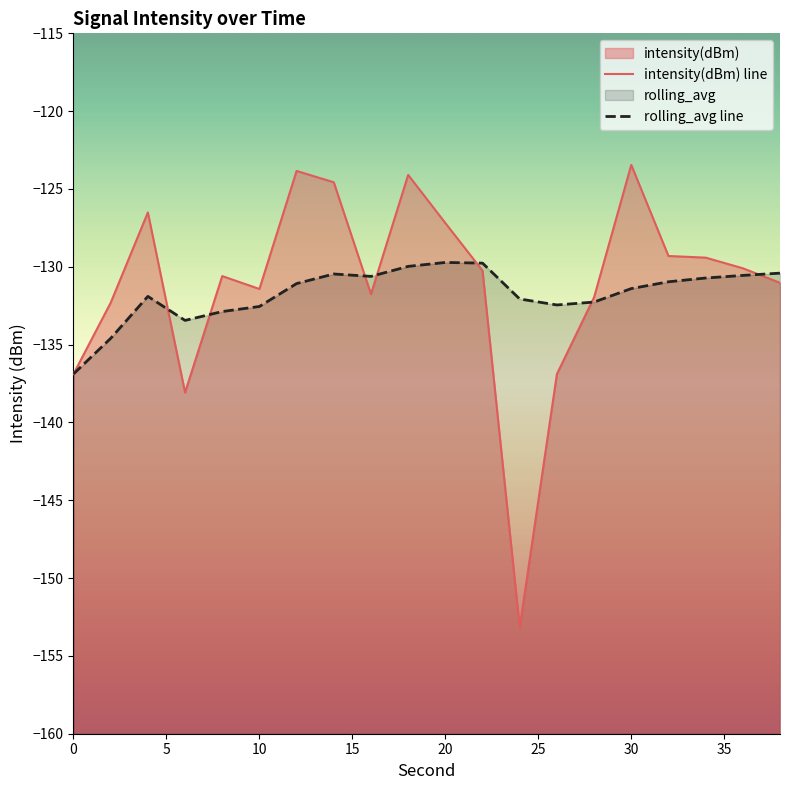

What is the lowest value of the intensity(dBm) series?

-153.2